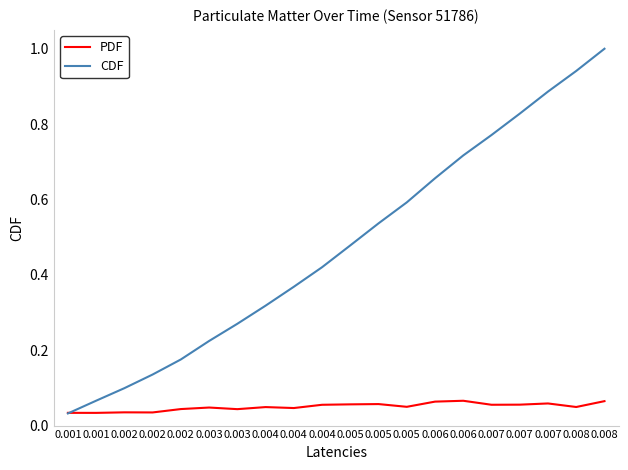

Count the number of data series in this chart.

2